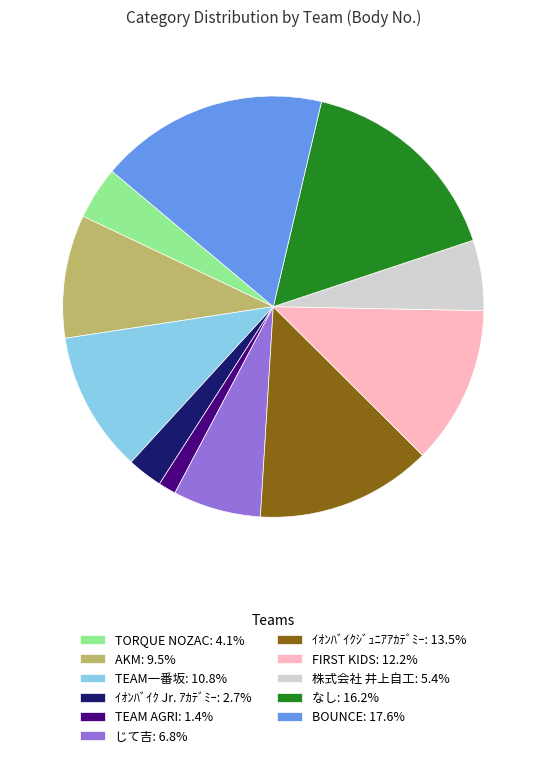

Do TEAM一番坂 and じて吉 together represent more than half of the pie?

No